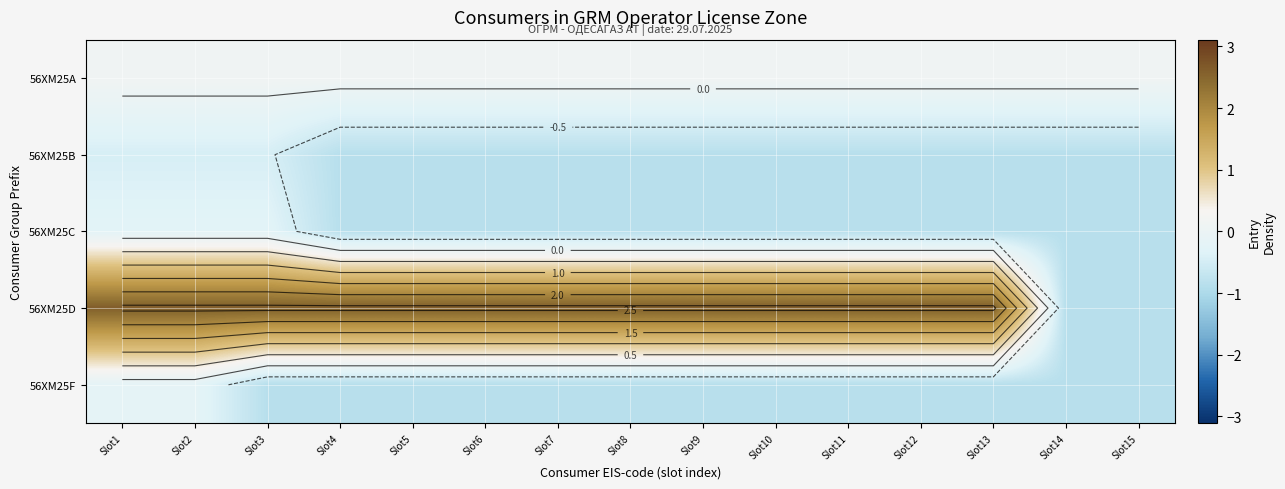

At which label is 56XM25D closest to 0?

Slot14